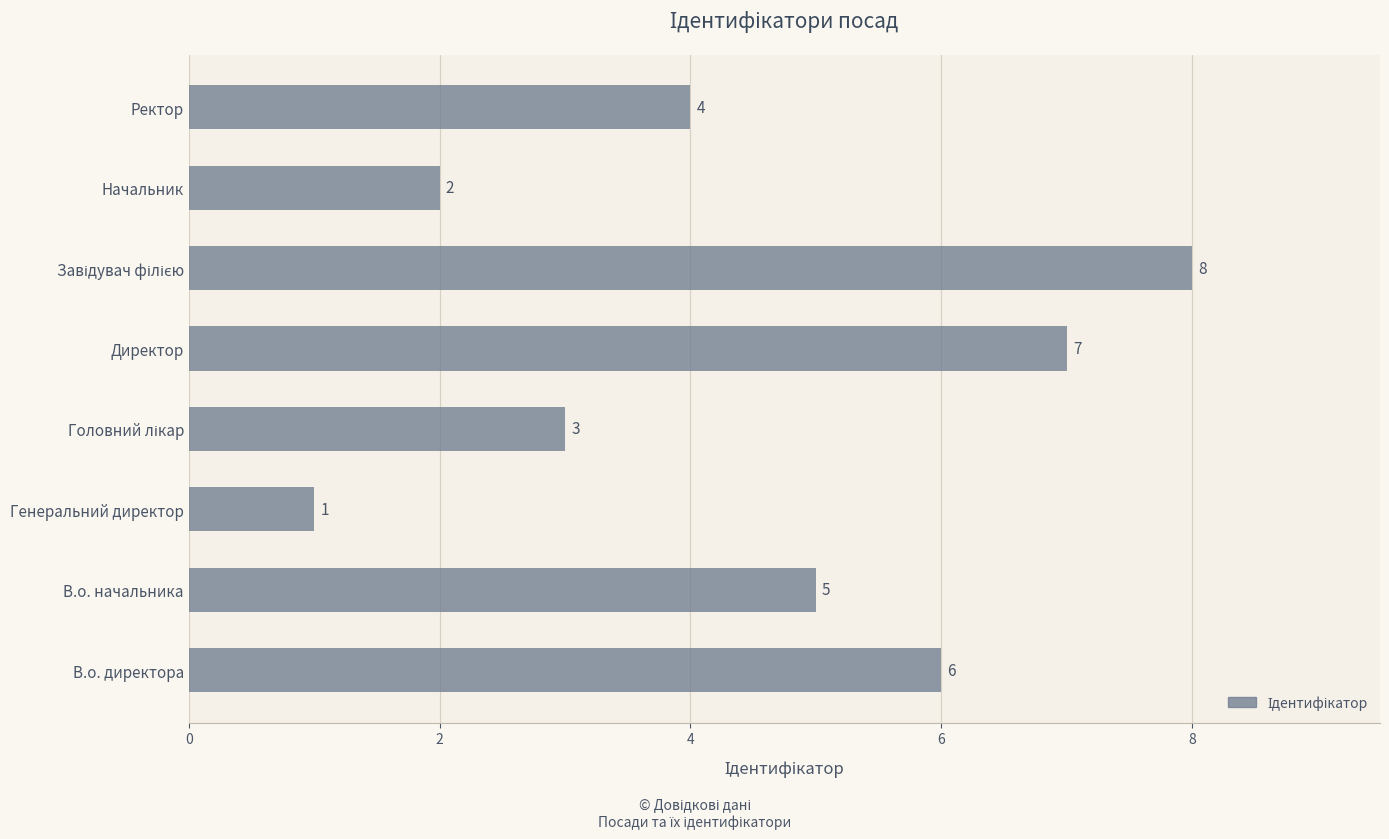

What is the change in value from Генеральний директор to Ректор?

+3